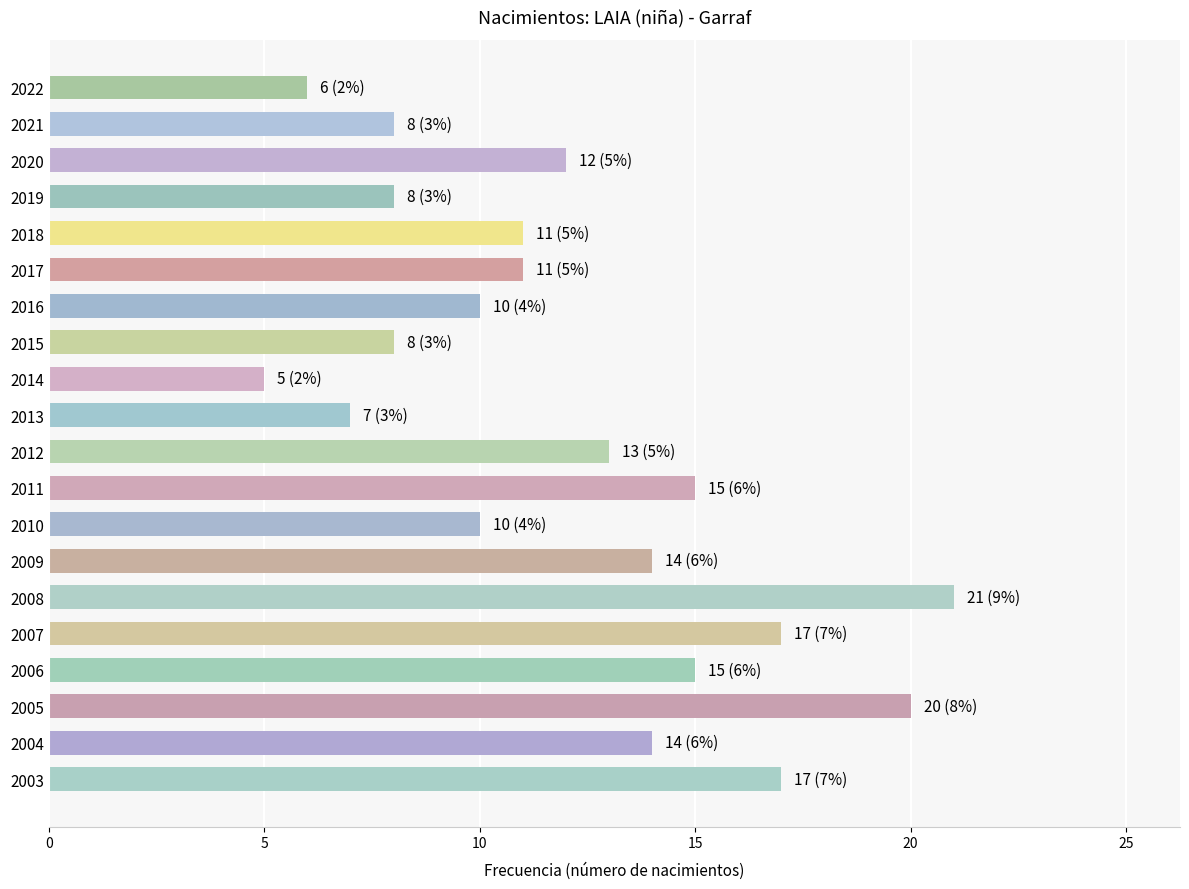

Reading top to bottom, transcribe all the data shown in this chart.

6	8	12	8	11	11	10	8	5	7	13	15	10	14	21	17	15	20	14	17